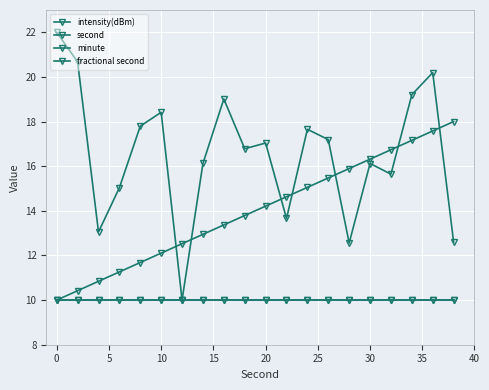

Is this an area chart (filled region under the line)?

No